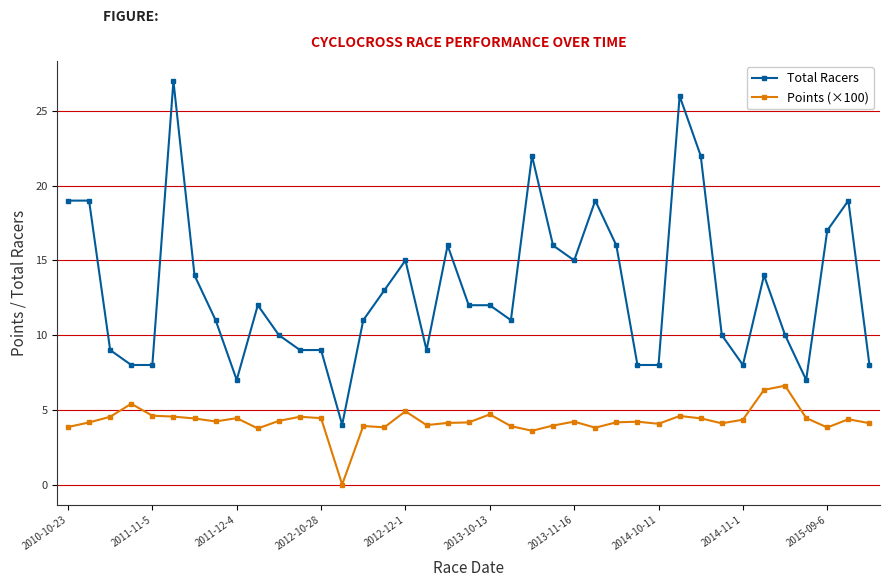

Which series has the largest range (max minus min)?

Total Racers